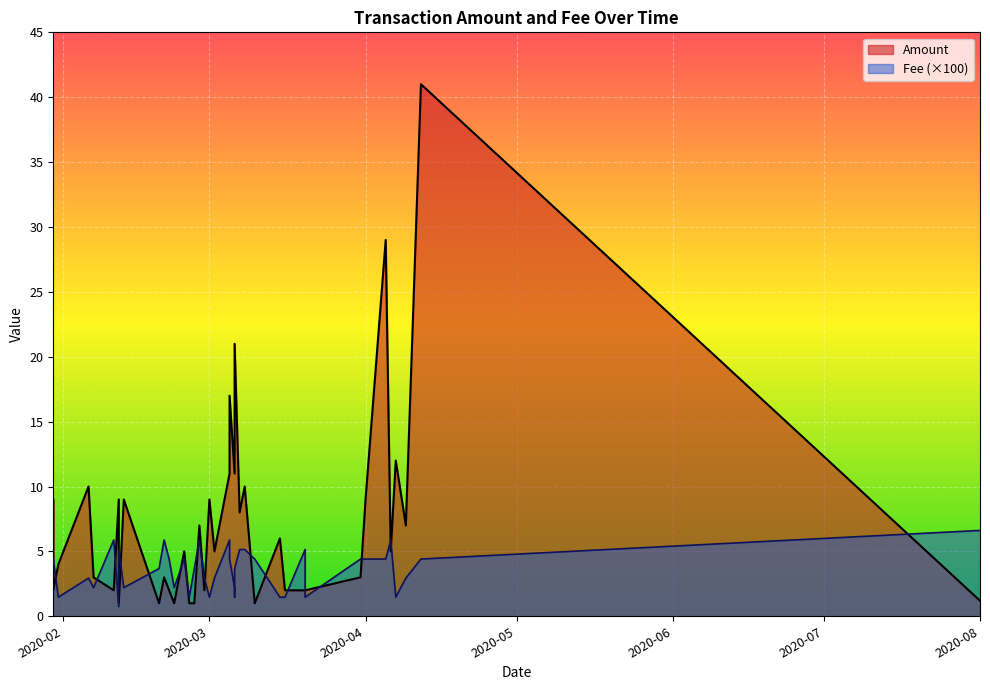

What value does the Amount series have at 35?

3.0